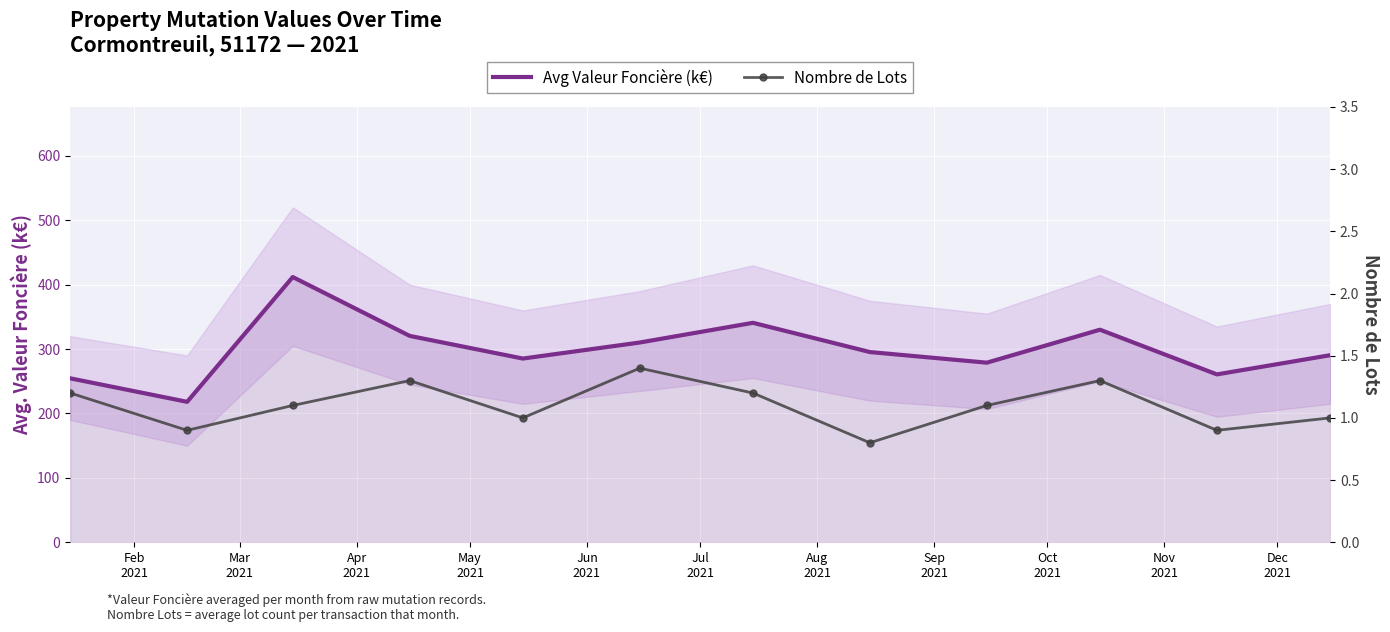

What is the value of the Avg Valeur Foncière (k€) point at the 12th from the left?

290.5